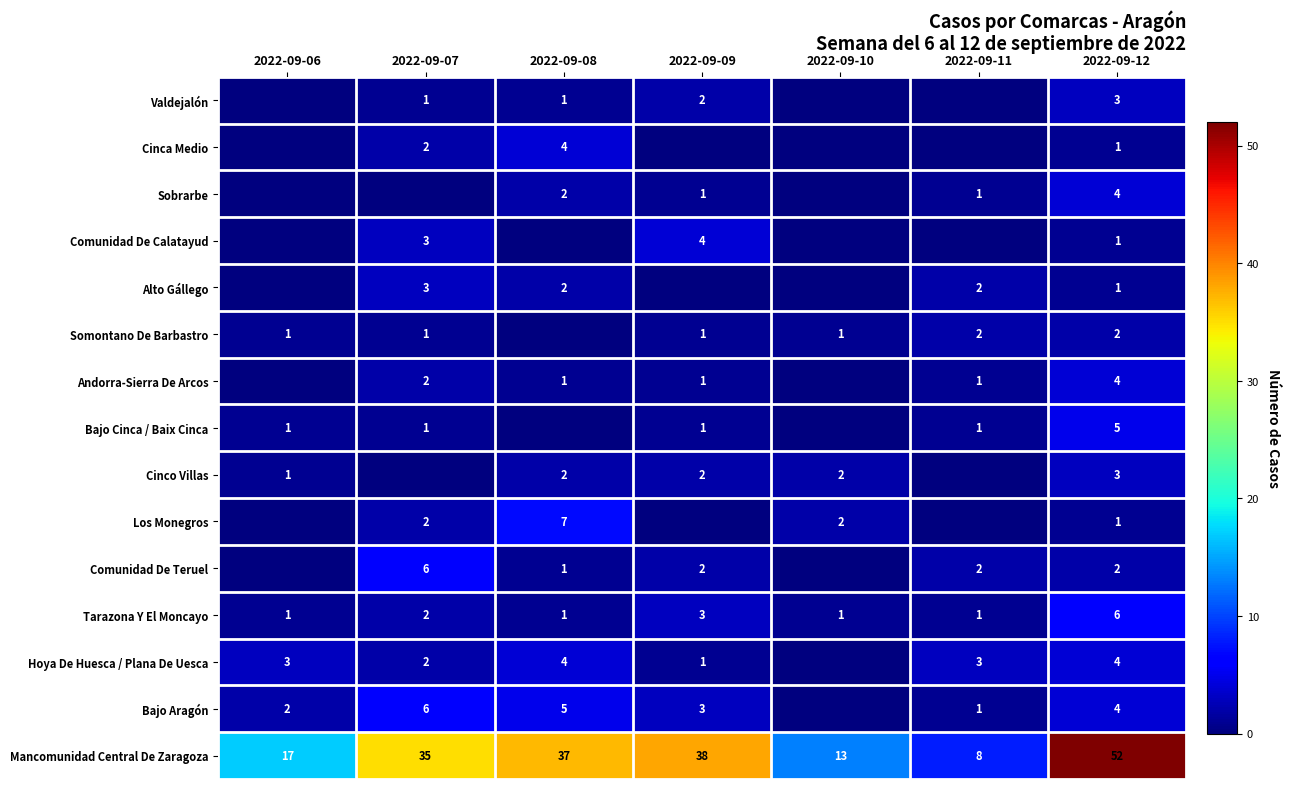

What is the sum of all Mancomunidad Central De Zaragoza values?

200